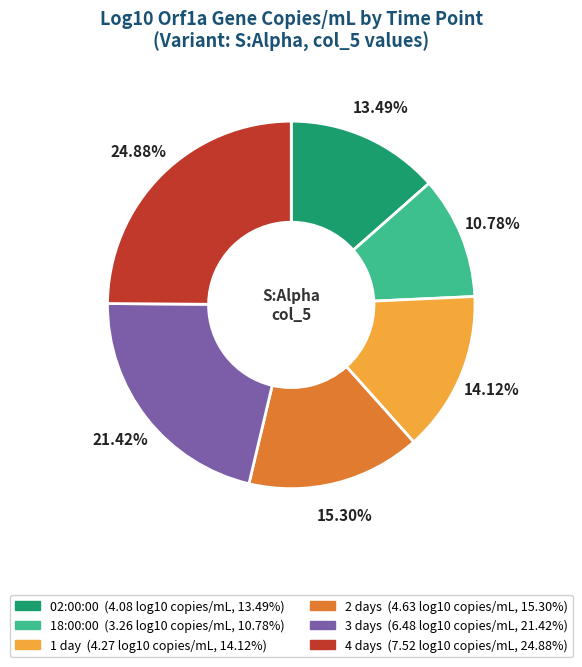

What is the ratio of the value at 3 days to the value at 18:00:00?

2.0